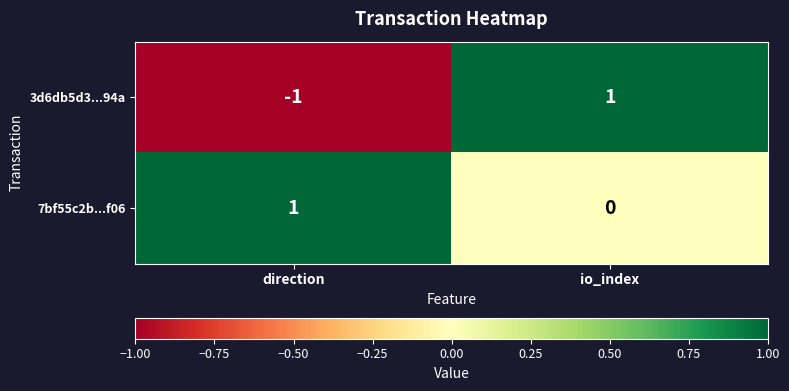

List the series in order of their overall mean, highest first.

7bf55c2b...f06, 3d6db5d3...94a